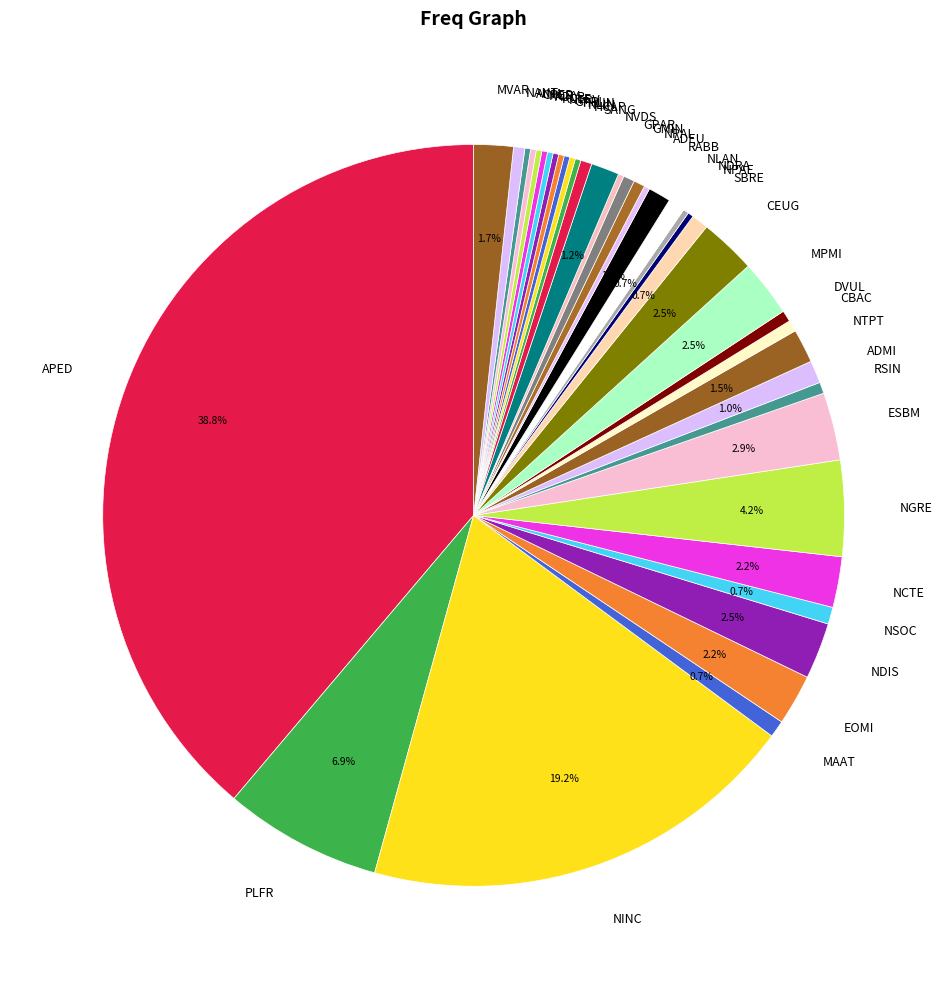

Which slice is the largest?

APED